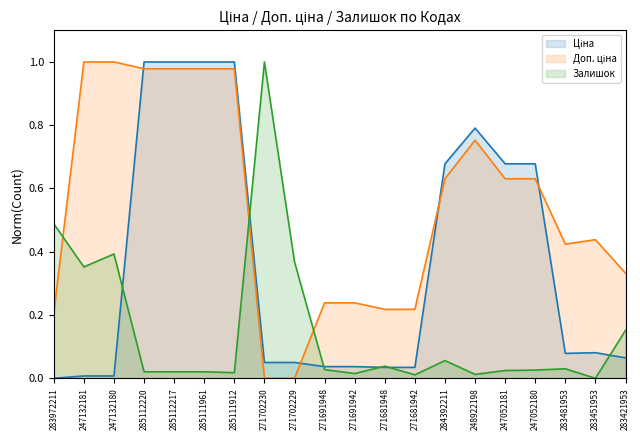

Reading left to right, what are all the values shown in this chart?

Ціна: 0.0	0.0	0.0	1.0	1.0	1.0	1.0	0.1	0.1	0.0	0.0	0.0	0.0	0.7	0.8	0.7	0.7	0.1	0.1	0.1
Доп. ціна: 0.2	1.0	1.0	1.0	1.0	1.0	1.0	0.0	0.0	0.2	0.2	0.2	0.2	0.6	0.8	0.6	0.6	0.4	0.4	0.3
Залишок: 0.5	0.4	0.4	0.0	0.0	0.0	0.0	1.0	0.4	0.0	0.0	0.0	0.0	0.1	0.0	0.0	0.0	0.0	0.0	0.2